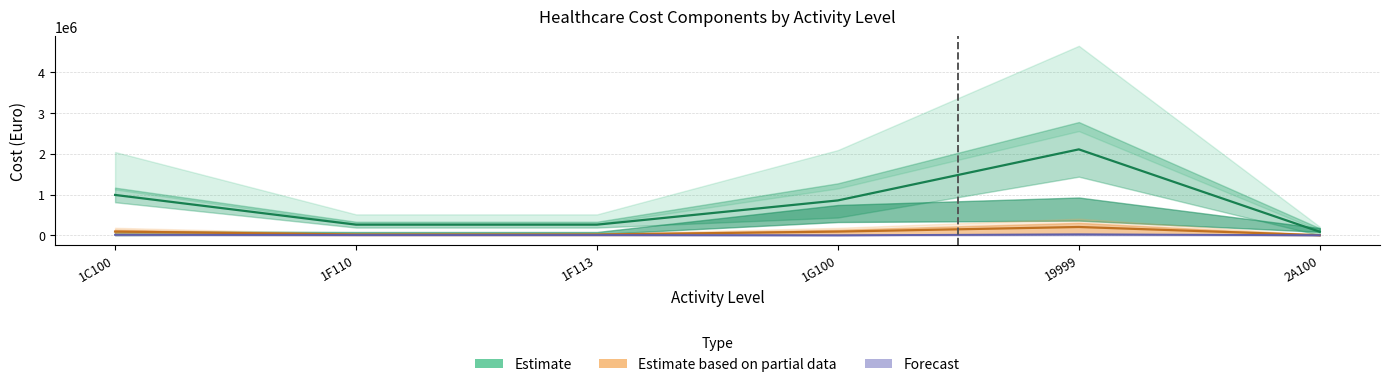

List the labels in order of Ruolo sanitario value, largest first.

19999, 1C100, 1G100, 1F110, 1F113, 2A100